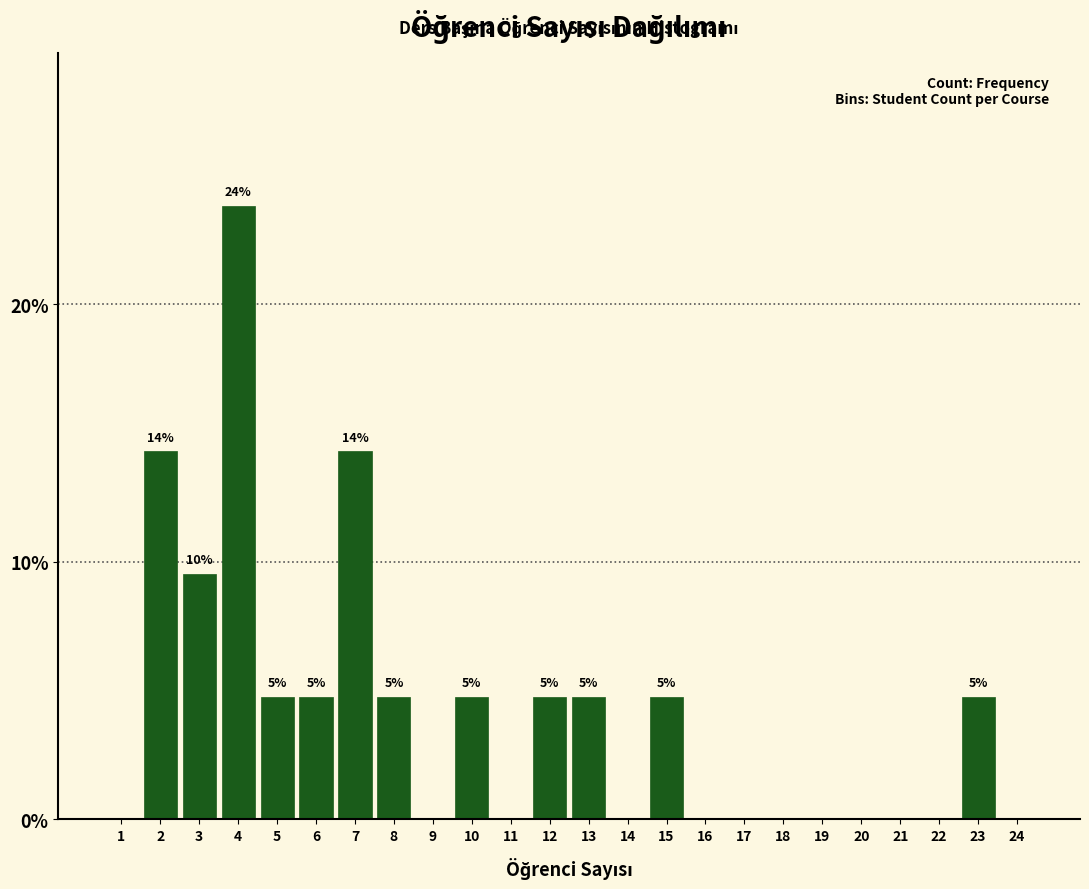

Are the bars horizontal?

No